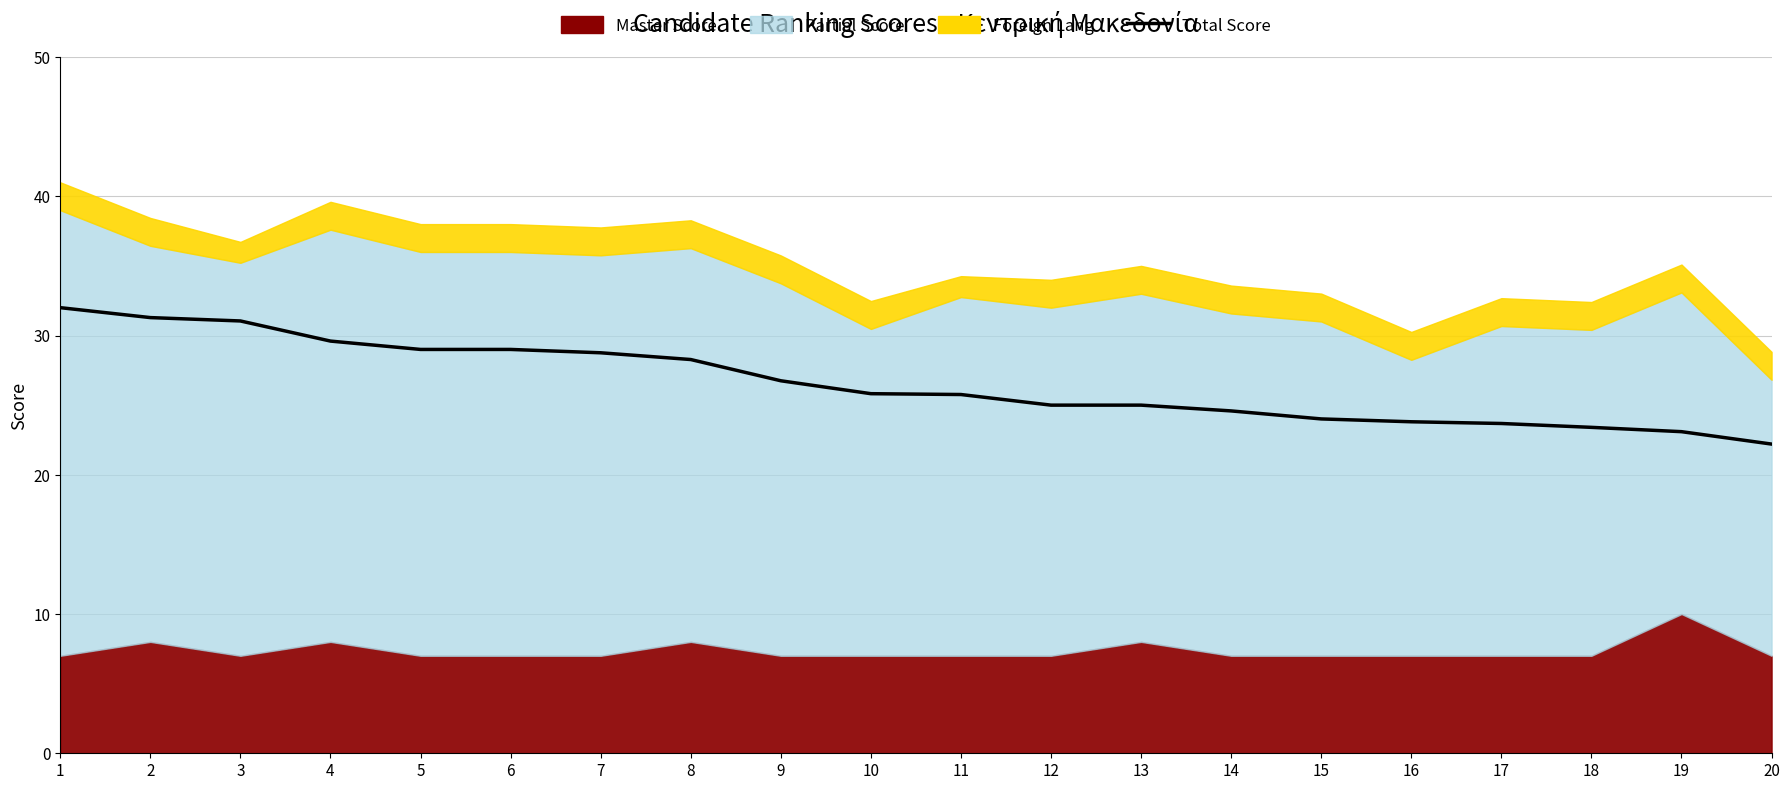

Reading right to left, list all the values displayed in this chart.

20=22.2	19=23.1	18=23.4	17=23.7	16=23.8	15=24.0	14=24.6	13=25.0	12=25.0	11=25.8	10=25.8	9=26.8	8=28.3	7=28.8	6=29.0	5=29.0	4=29.6	3=31.0	2=31.3	1=32.0